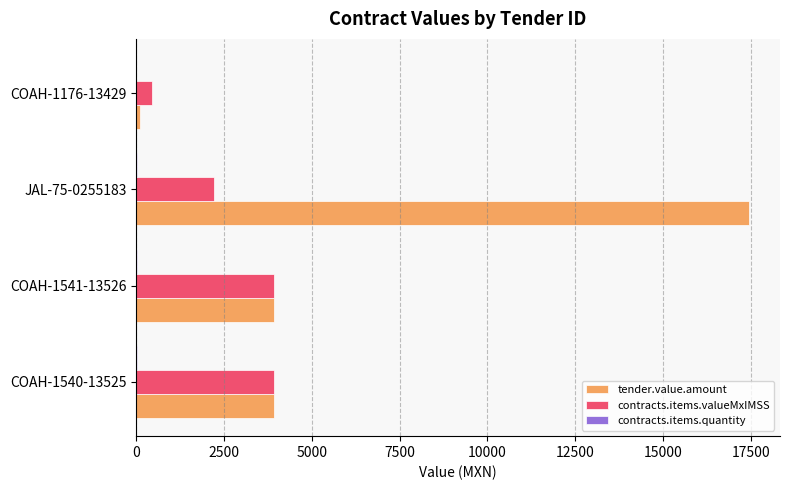

Which series has the largest total across all categories?

tender.value.amount